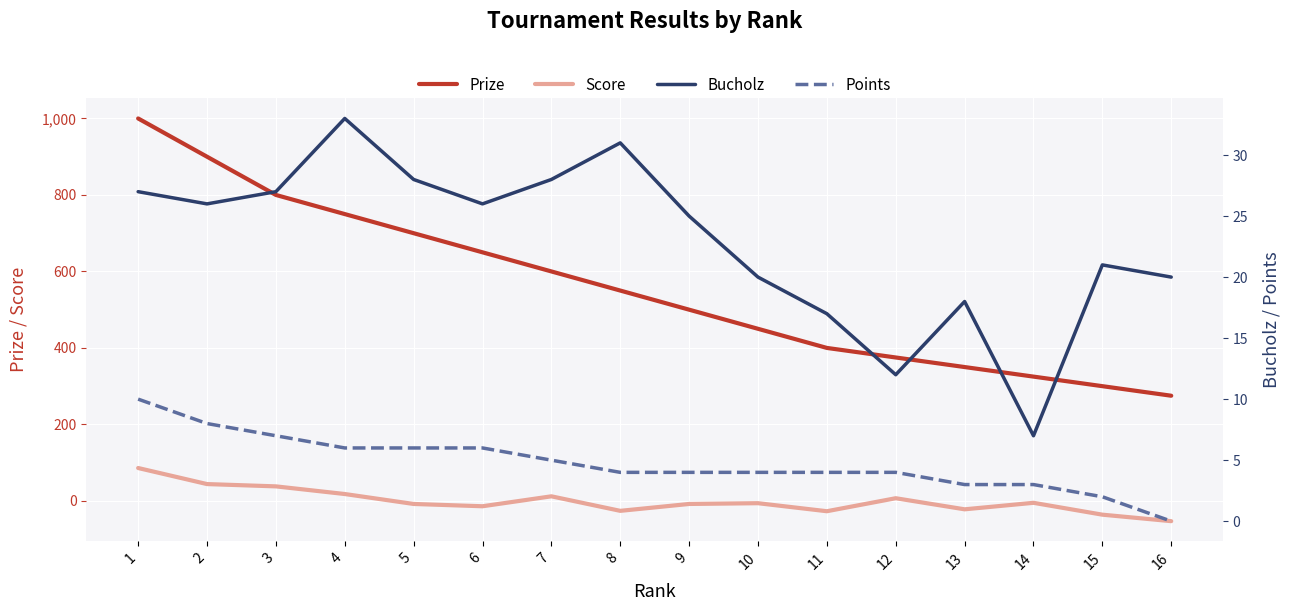

What are all the series names shown in the legend?

Prize, Score, Bucholz, Points